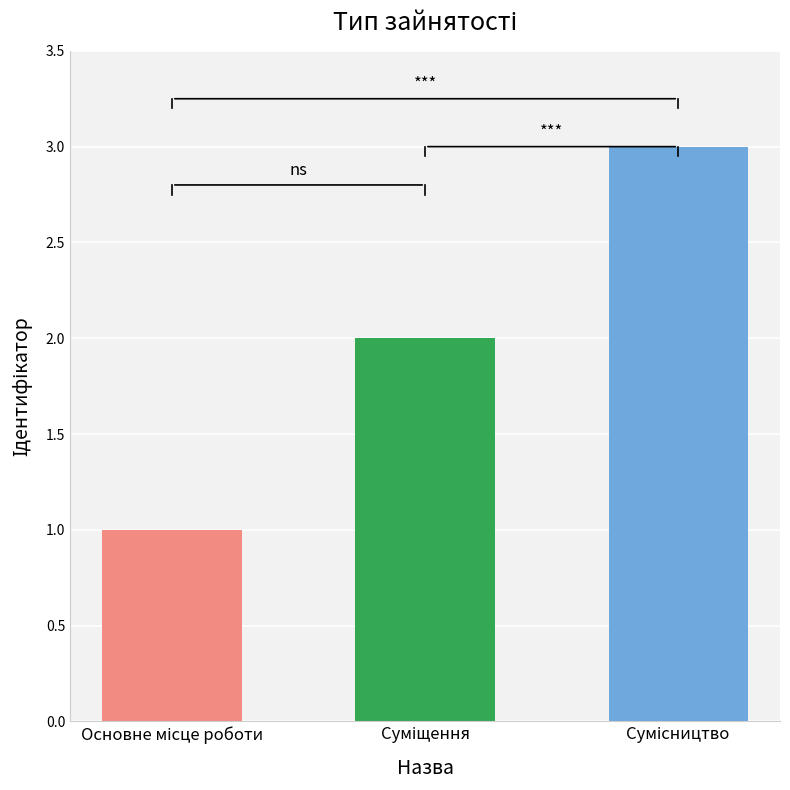

What is the difference between the maximum and minimum values?

2